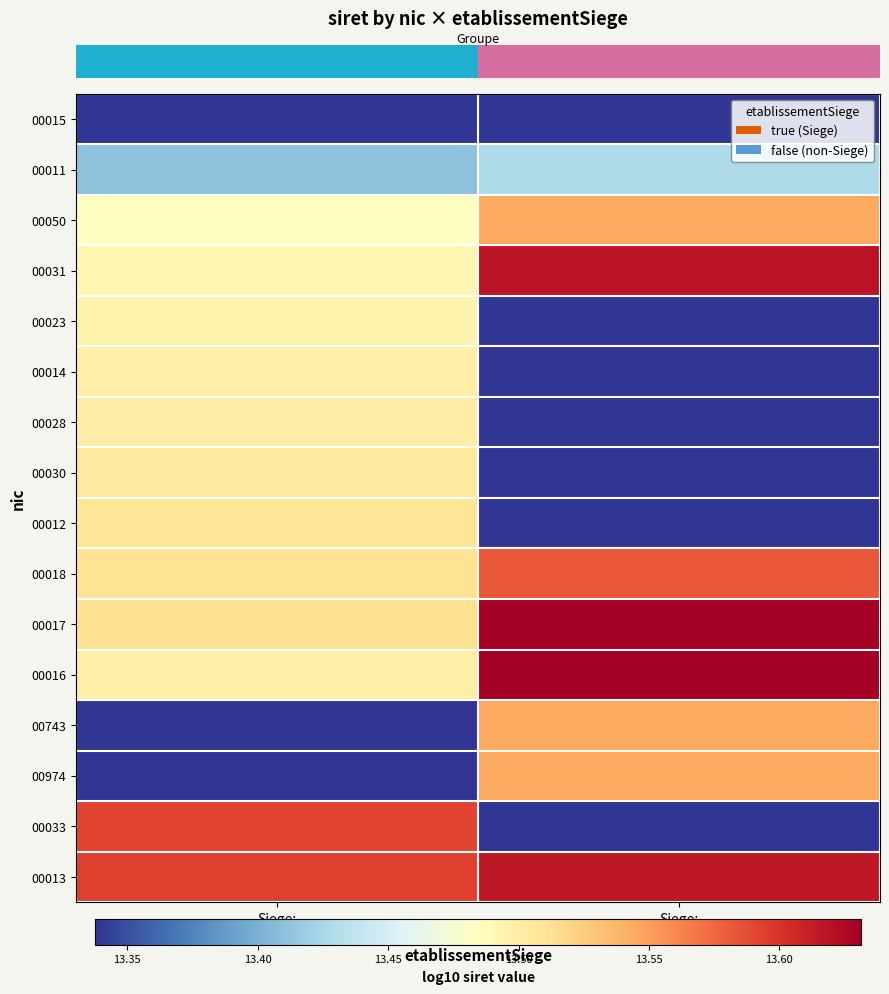

Which category has the highest value across all series?

Siege:
false